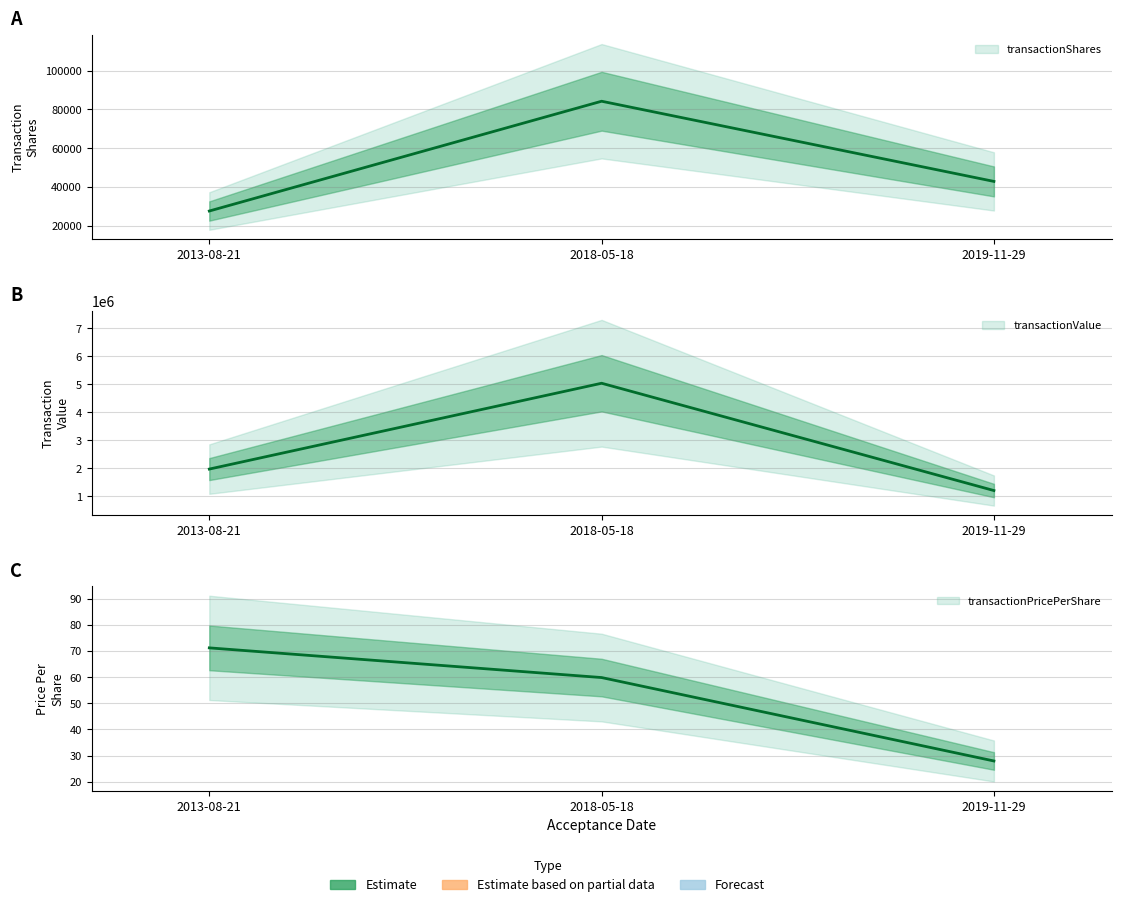

What value does the transactionValue series have at 2019-11-29?

1198328.0